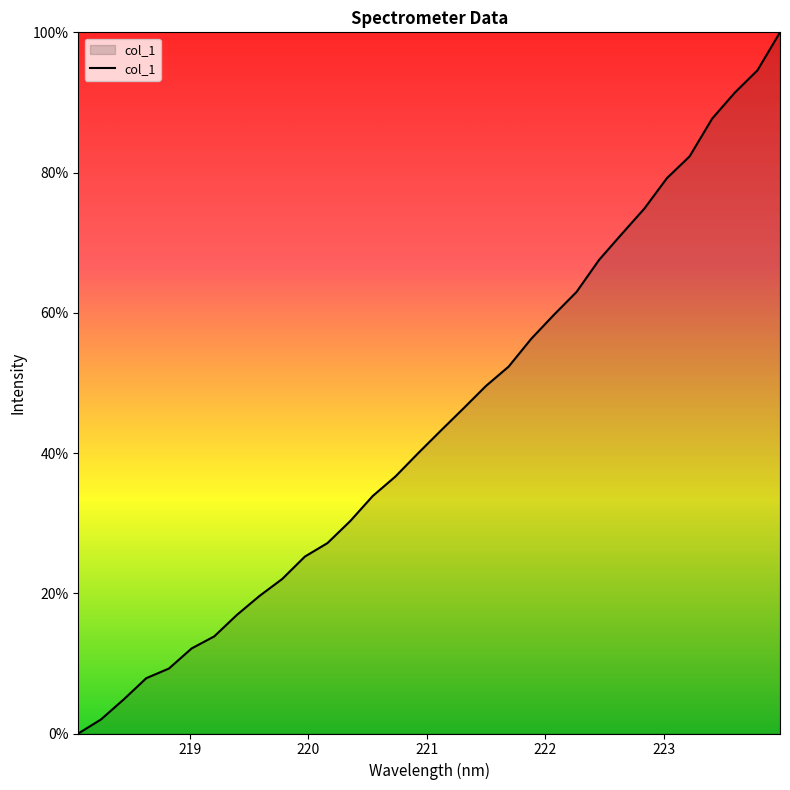

Reading left to right, list all the values displayed in this chart.

0.0	2.0	4.8	7.9	9.3	12.1	13.9	16.9	19.6	22.0	25.2	27.2	30.3	33.9	36.7	40.0	43.2	46.3	49.6	52.3	56.3	59.7	63.0	67.5	71.2	74.9	79.2	82.3	87.7	91.4	94.6	100.0